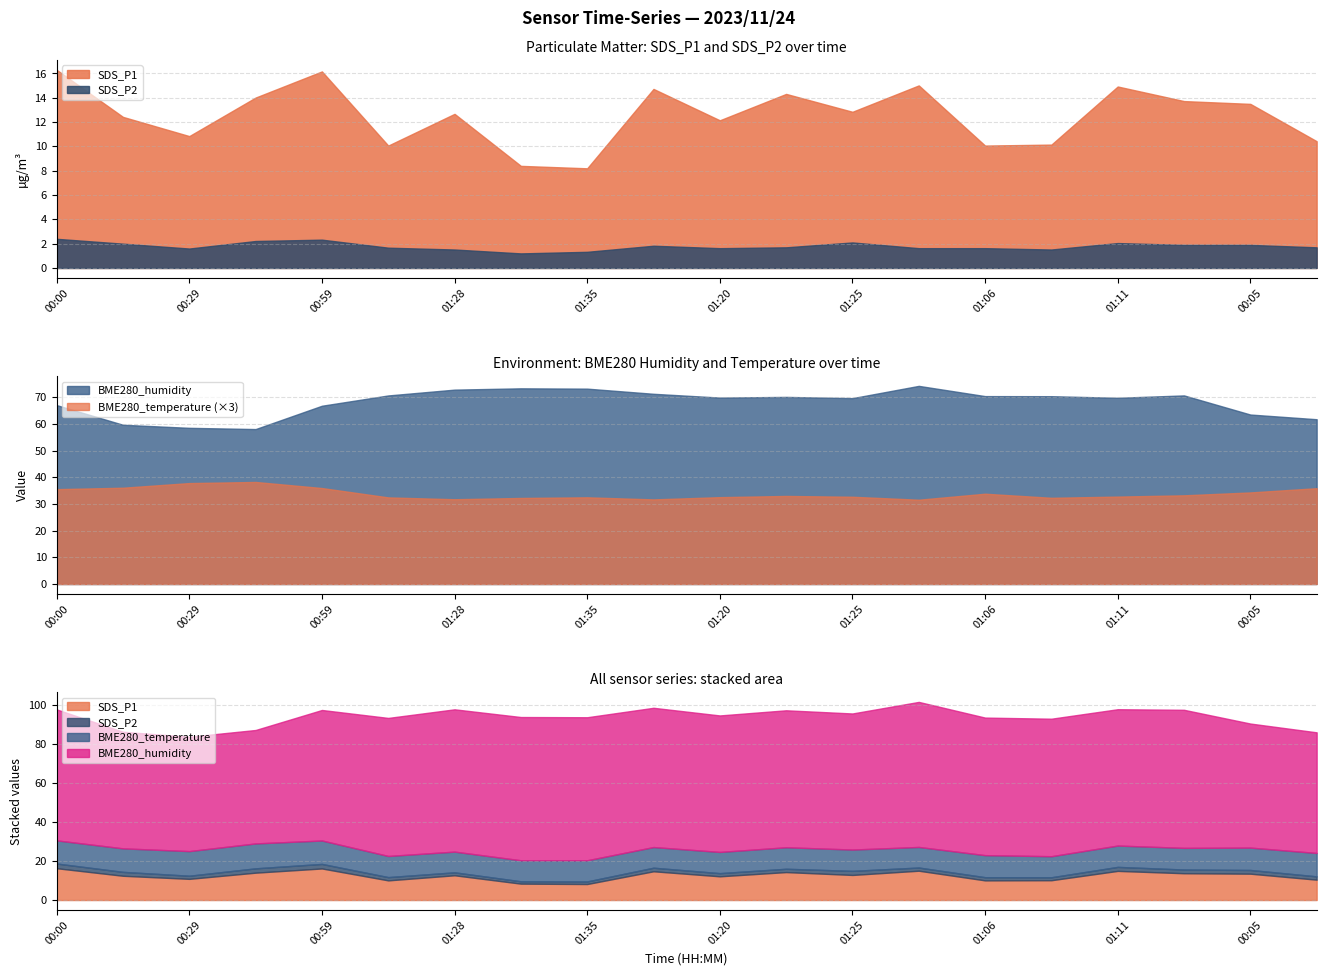

What is the difference between the maximum and minimum values in the SDS_P2 series?

1.2